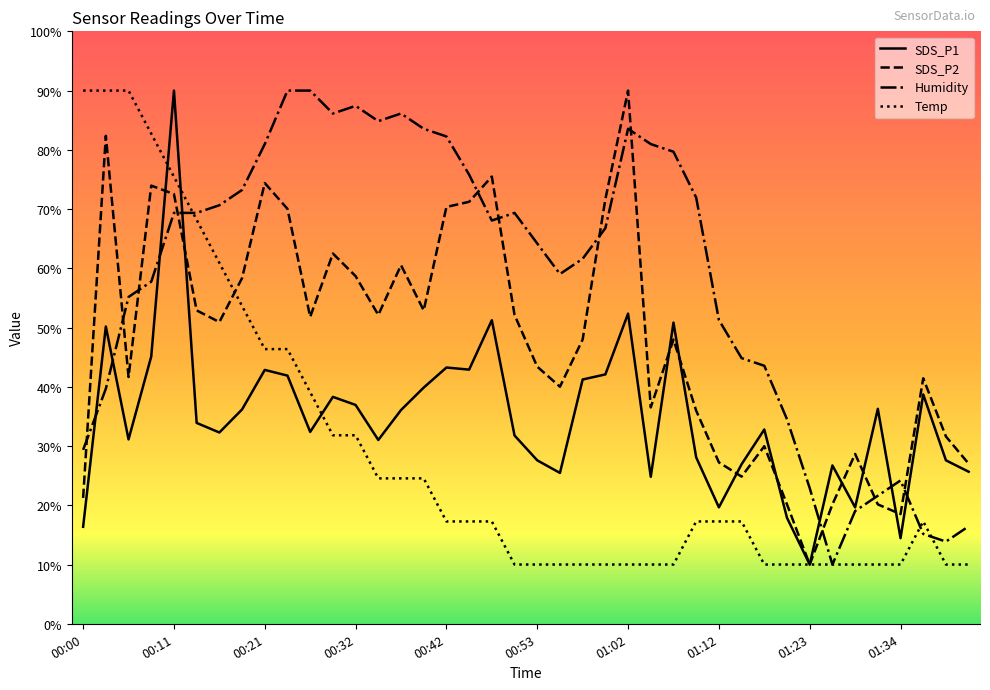

After their last crossing, which series has the higher values: Humidity or SDS_P2?

SDS_P2